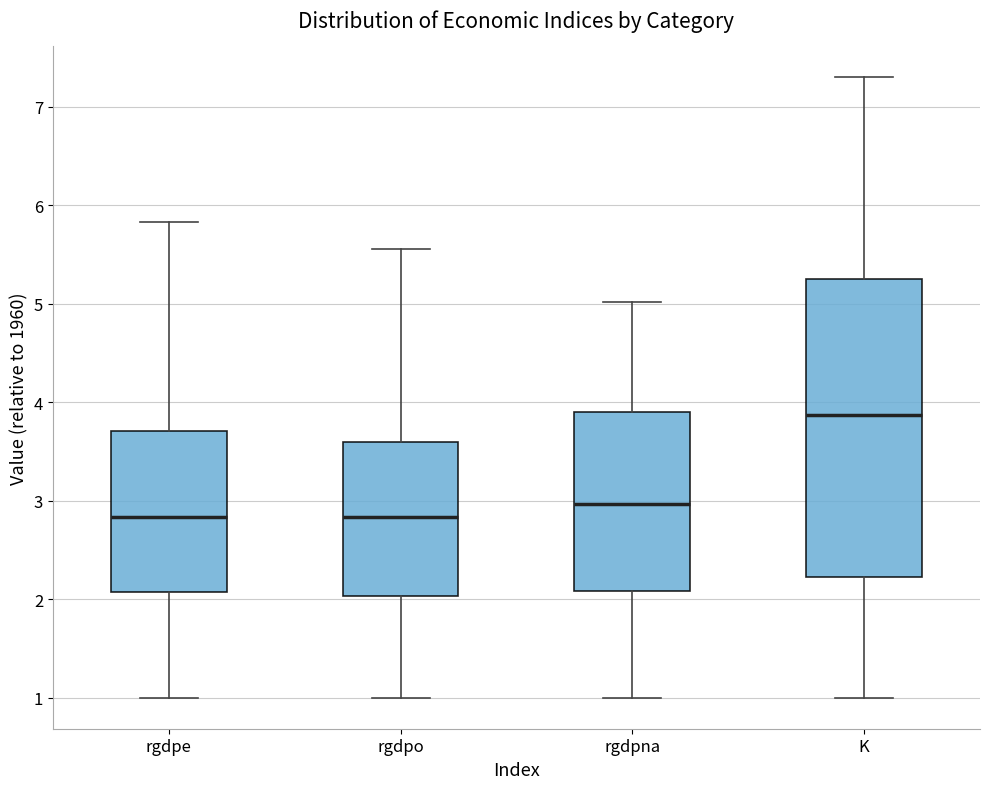

Reading left to right, read every box against the y-axis: the position of its median line, the range the box covers, and the ends of its whiskers. The values are not printed on the chart, so give them approximately, as read against the axis.

rgdpe: median 2.8, box 2.1 to 3.7, whiskers 1.0 to 5.8
rgdpo: median 2.8, box 2.0 to 3.6, whiskers 1.0 to 5.6
rgdpna: median 3.0, box 2.1 to 3.9, whiskers 1.0 to 5.0
K: median 3.9, box 2.2 to 5.3, whiskers 1.0 to 7.3